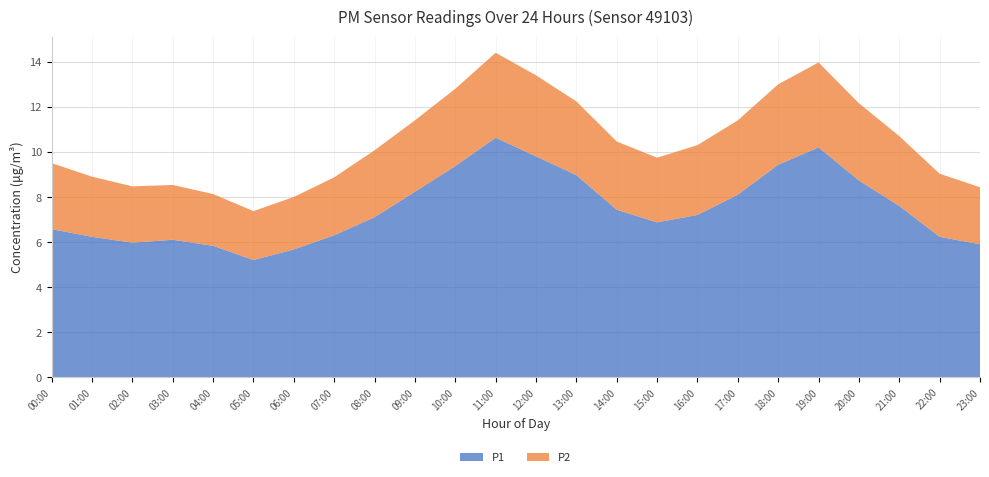

Reading right to left, extract all data points from this chart.

P1: 5.9	6.2	7.6	8.7	10.2	9.4	8.1	7.2	6.9	7.4	9.0	9.8	10.6	9.4	8.2	7.1	6.3	5.7	5.2	5.8	6.1	6.0	6.2	6.6
P2: 2.5	2.8	3.1	3.4	3.8	3.6	3.3	3.1	2.9	3.0	3.3	3.6	3.8	3.4	3.2	3.0	2.6	2.3	2.2	2.3	2.4	2.5	2.7	2.9